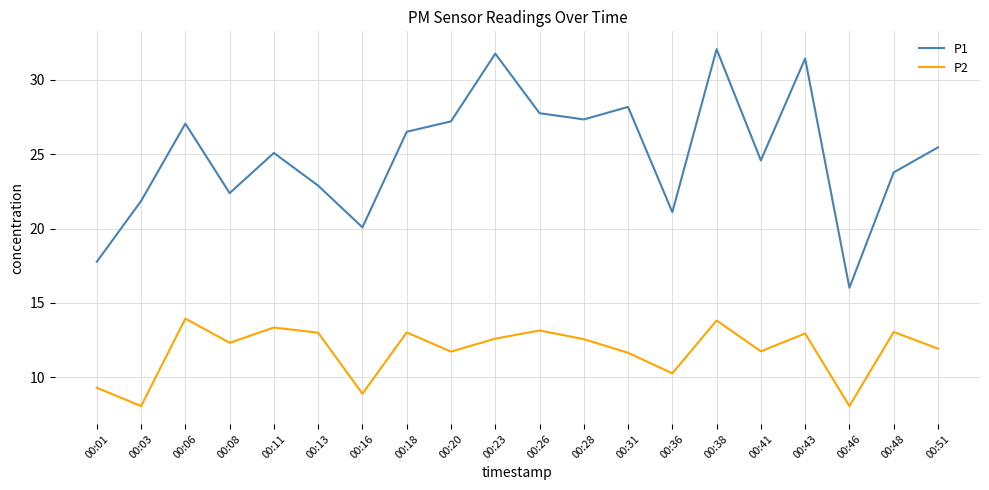

Which series has the largest total across all categories?

P1